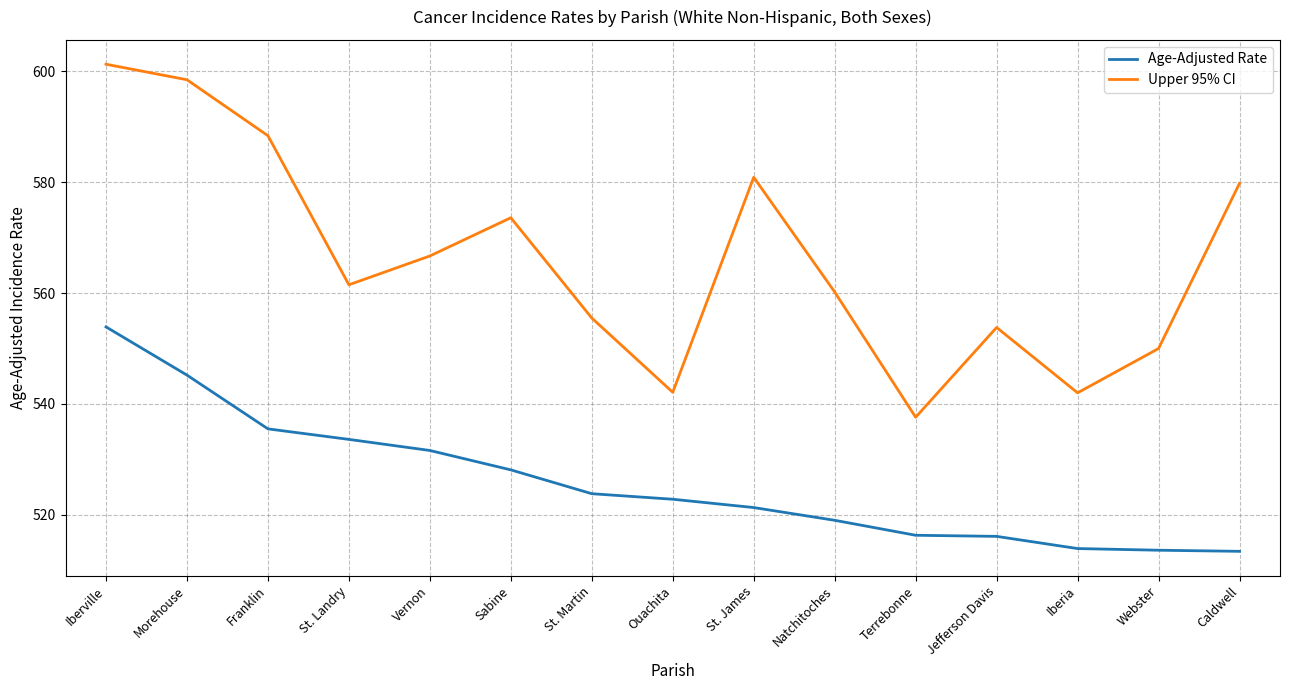

What is the minimum value for Age-Adjusted Rate?

513.4